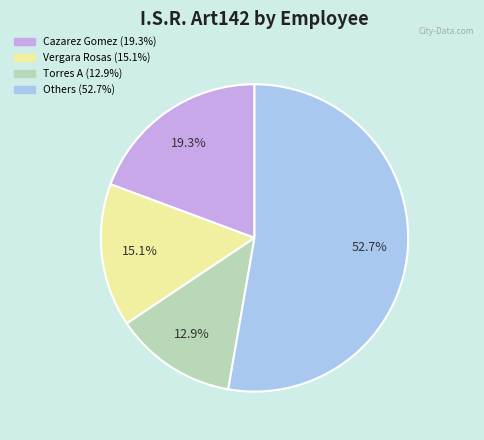

How many slices are in this pie chart?

4